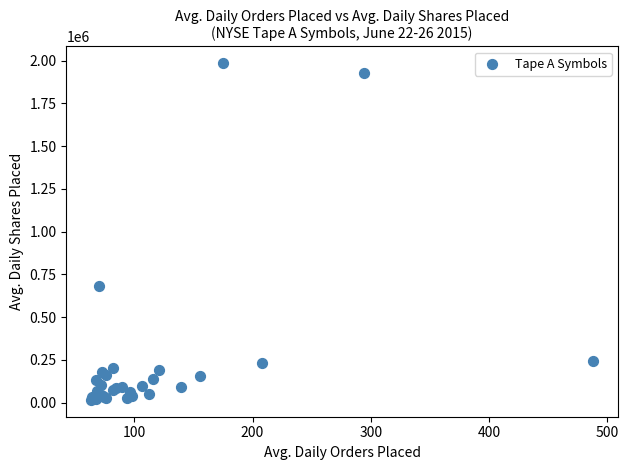

What Y value in the scatter plot is closest to 1000333?

680685.0